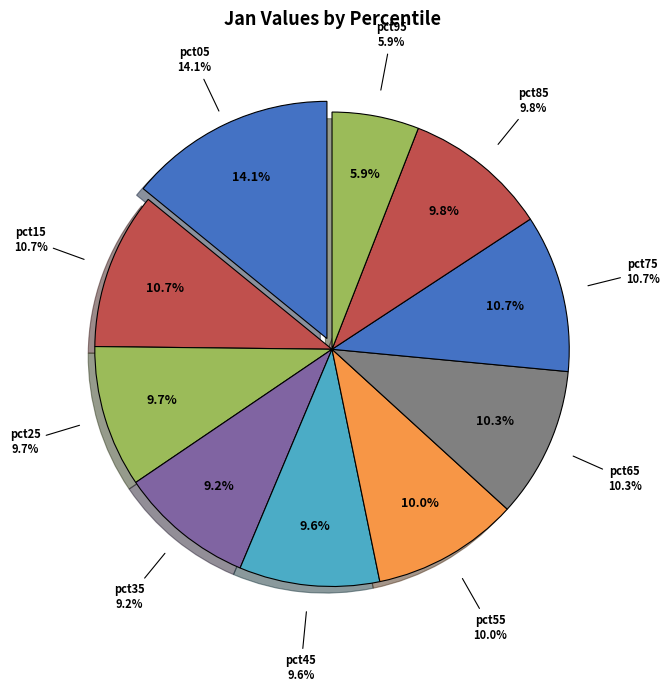

Approximately how many times larger is the value at pct25 compared to pct45?

1.0